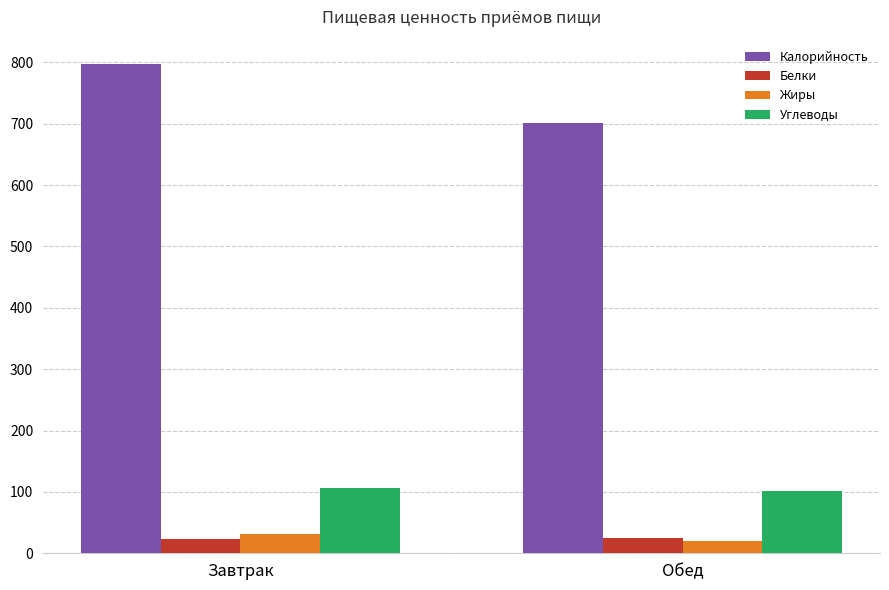

What is the smallest value displayed?

19.5